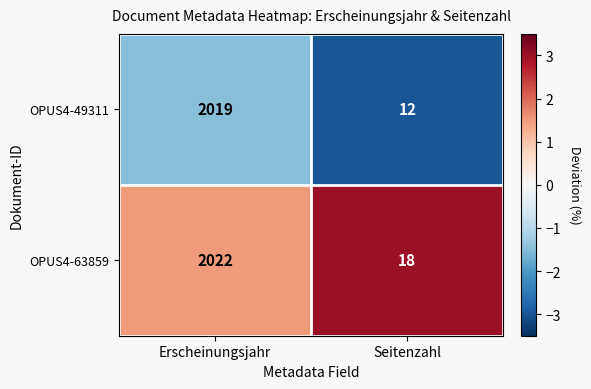

Is it true that OPUS4-63859 equals 2022 at Erscheinungsjahr?

True